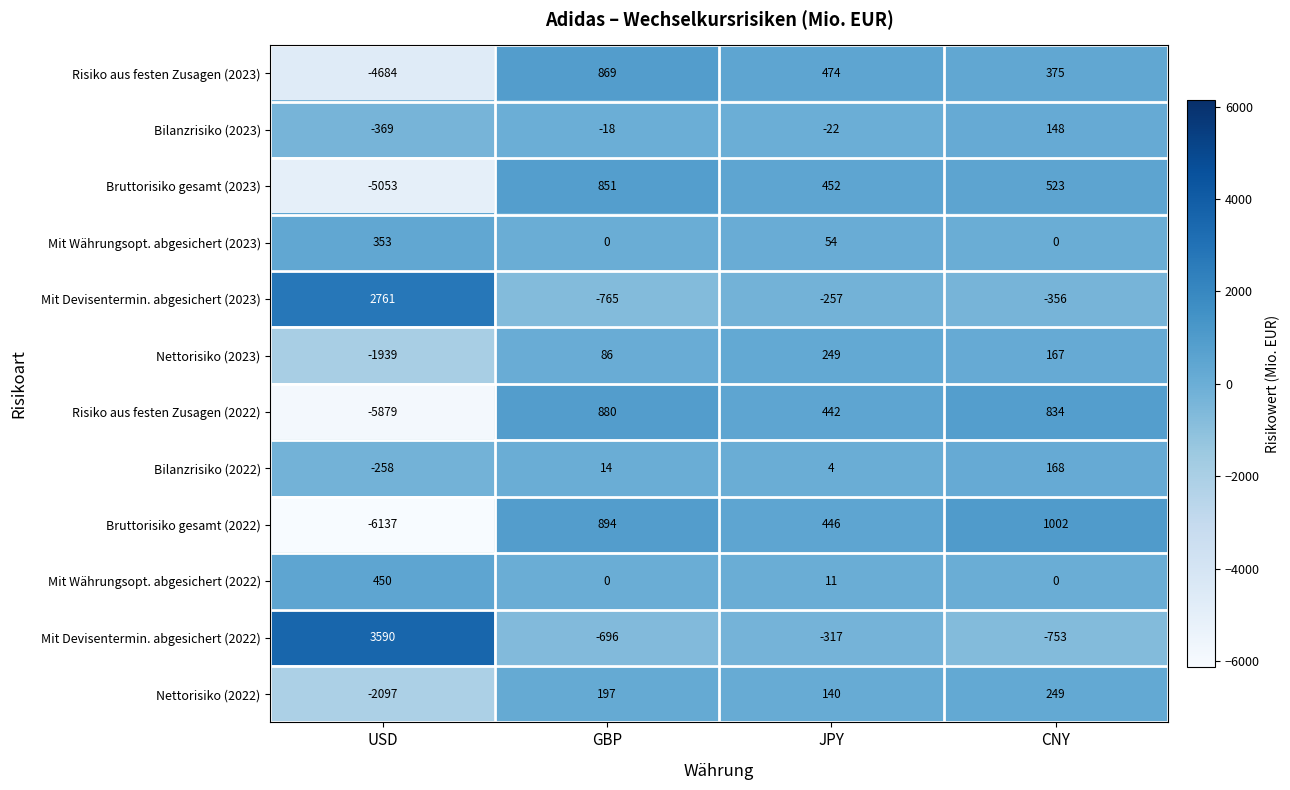

What value does the Risiko aus festen Zusagen (2022) series have at USD, to the nearest 100?

-5900